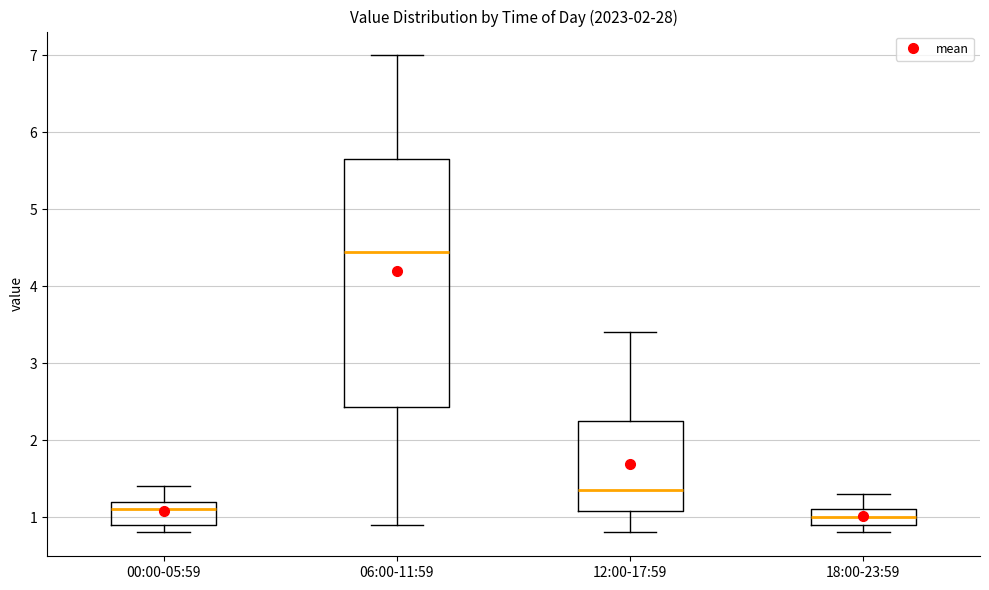

Where is the lower edge of the box for 06:00-11:59 on the y-axis? The values are not printed on the chart, so give them approximately, as read against the axis.

2.4